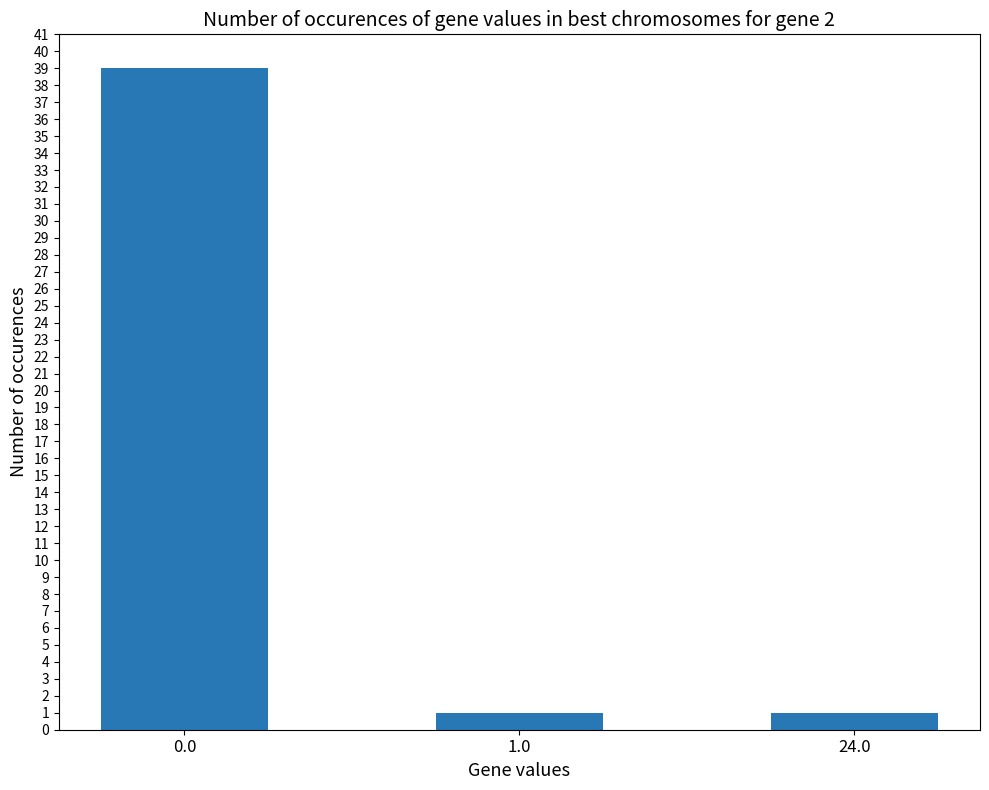

What is the difference between the values at 1.0 and 0.0?

38